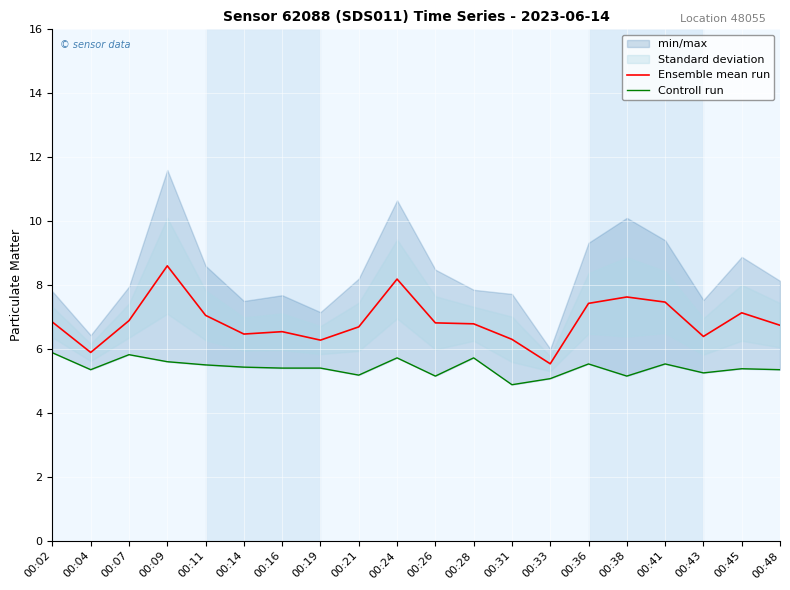

Where is the first local minimum for Ensemble mean run?

00:04